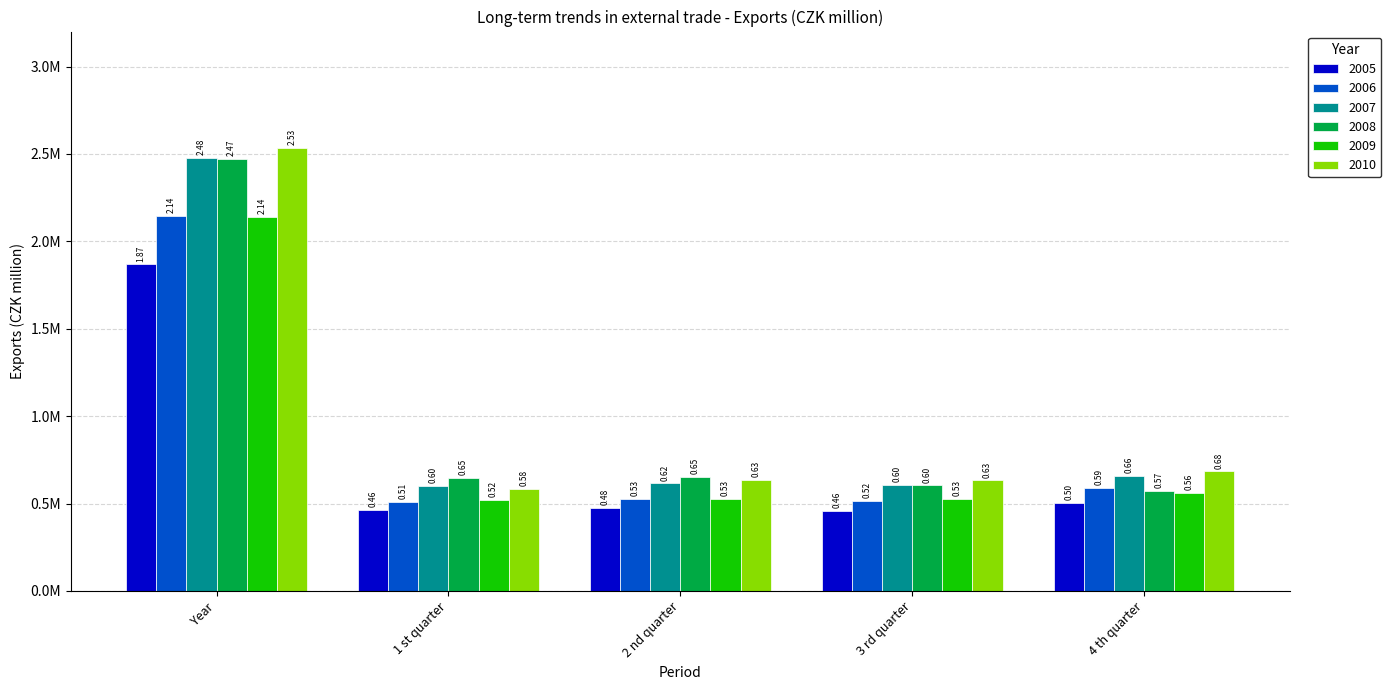

The 2007 series shows 1180953 at Year. True or false?

False